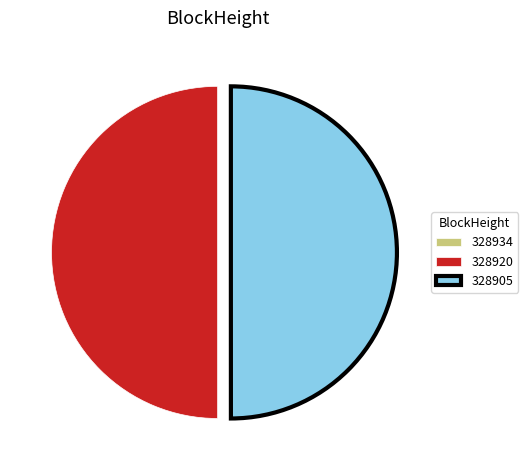

What is the ratio of the value at 328905 to the value at 328920?

1.0